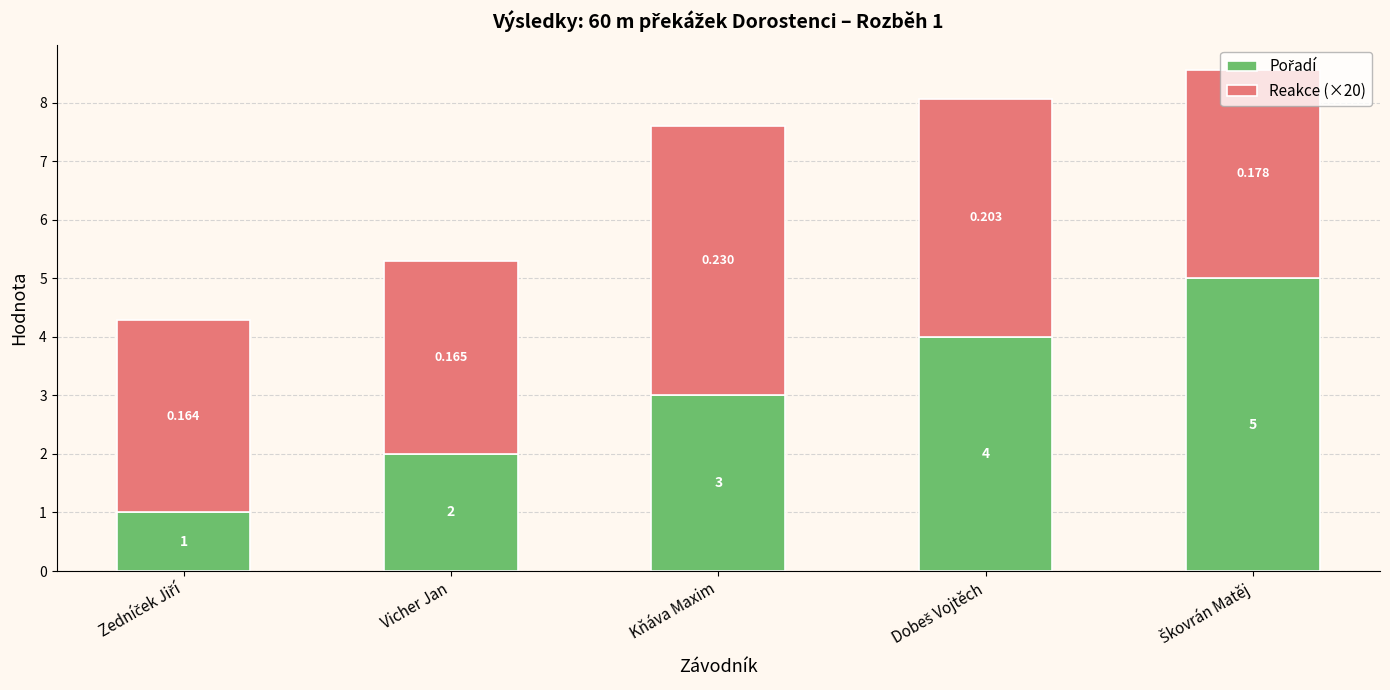

At which category is the sum across all series the highest?

Škovrán Matěj